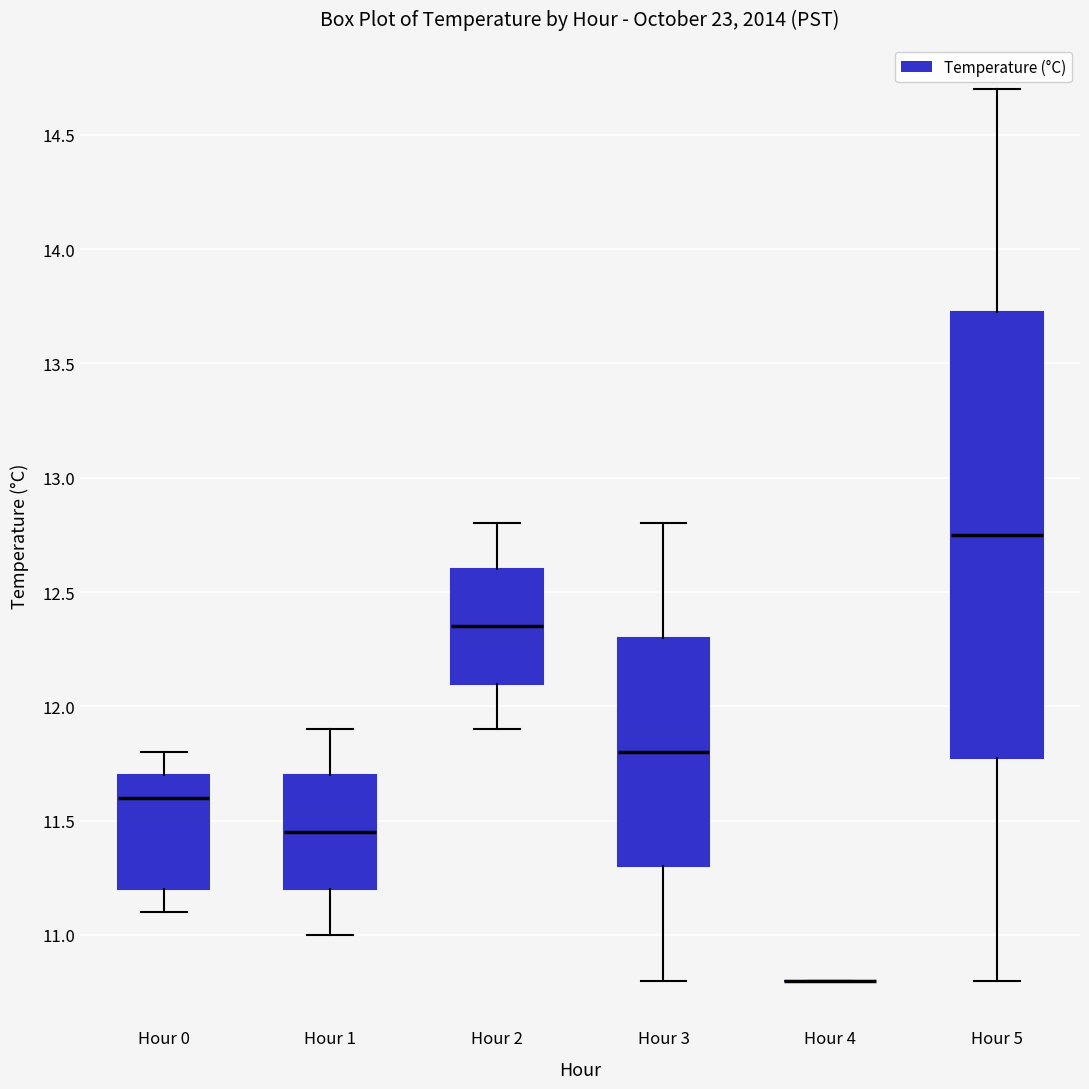

Reading left to right, transcribe this box plot: for each box, give where its median line is, the range the box spans, and where its two whiskers end, as read against the y-axis. The values are not printed on the chart, so give them approximately, as read against the axis.

Hour 0: median 11.60, box 11.20 to 11.70, whiskers 11.10 to 11.80
Hour 1: median 11.45, box 11.20 to 11.70, whiskers 11.00 to 11.90
Hour 2: median 12.35, box 12.10 to 12.60, whiskers 11.90 to 12.80
Hour 3: median 11.80, box 11.30 to 12.30, whiskers 10.80 to 12.80
Hour 4: box collapsed to a line at 10.80, whiskers 10.80 to 10.80
Hour 5: median 12.75, box 11.80 to 13.75, whiskers 10.80 to 14.70